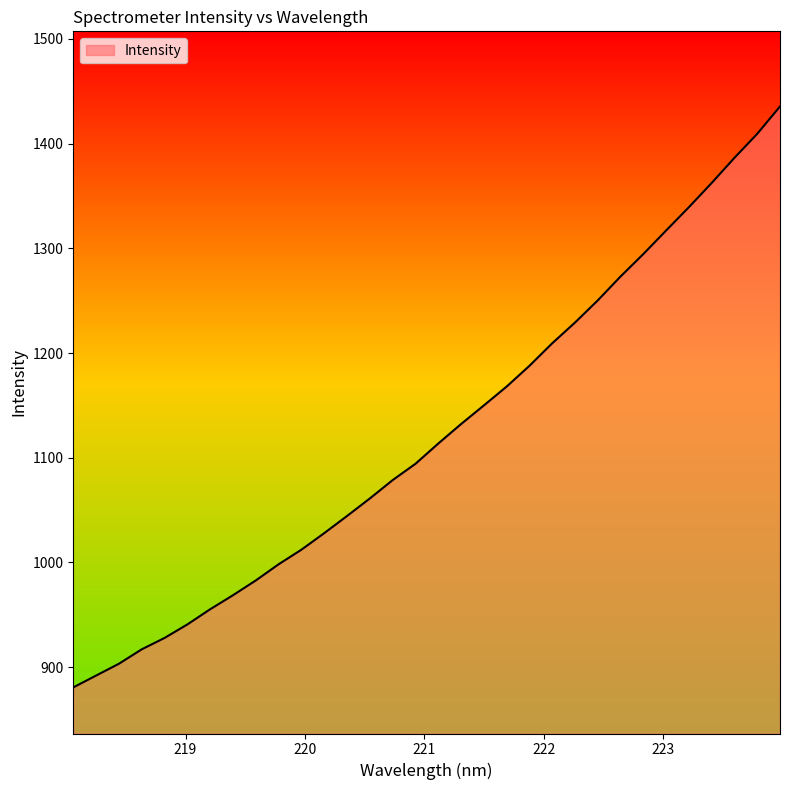

What is the difference between the second highest and minimum values?

528.7